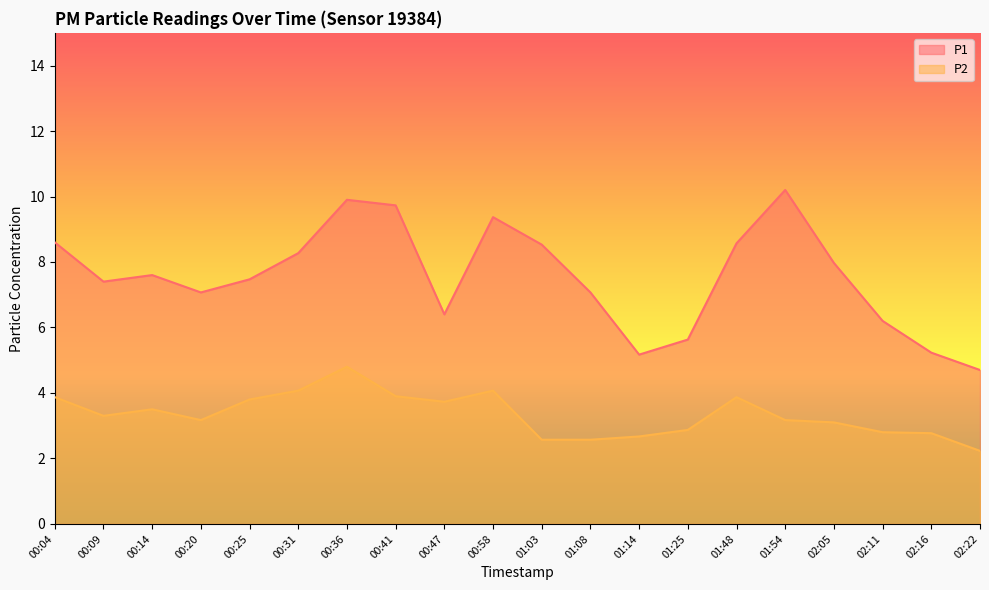

True or false: P1 and P2 cross at least once.

False